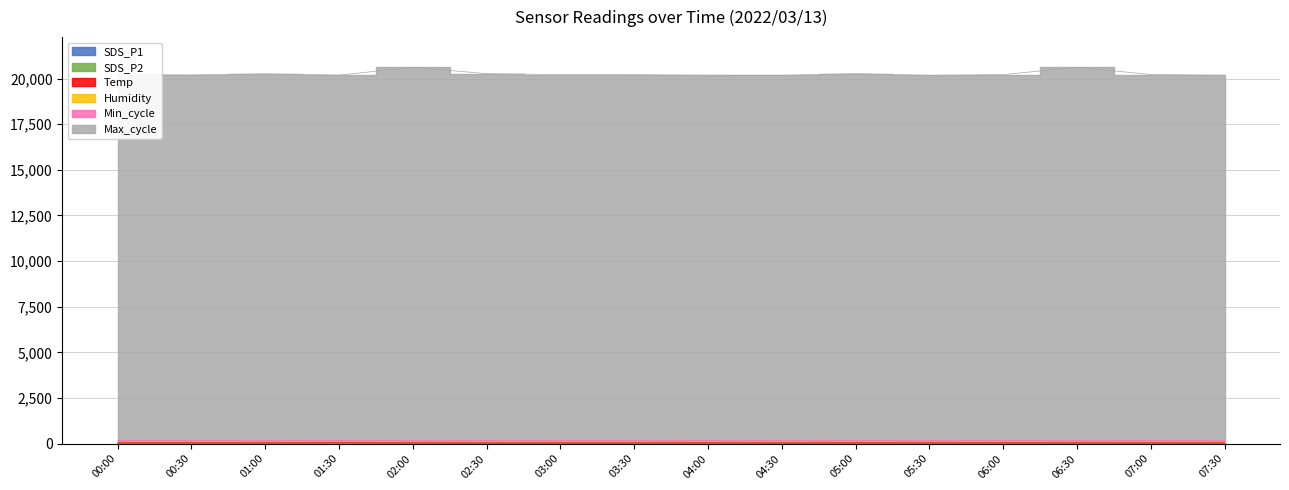

What position from the right is 03:30?

9